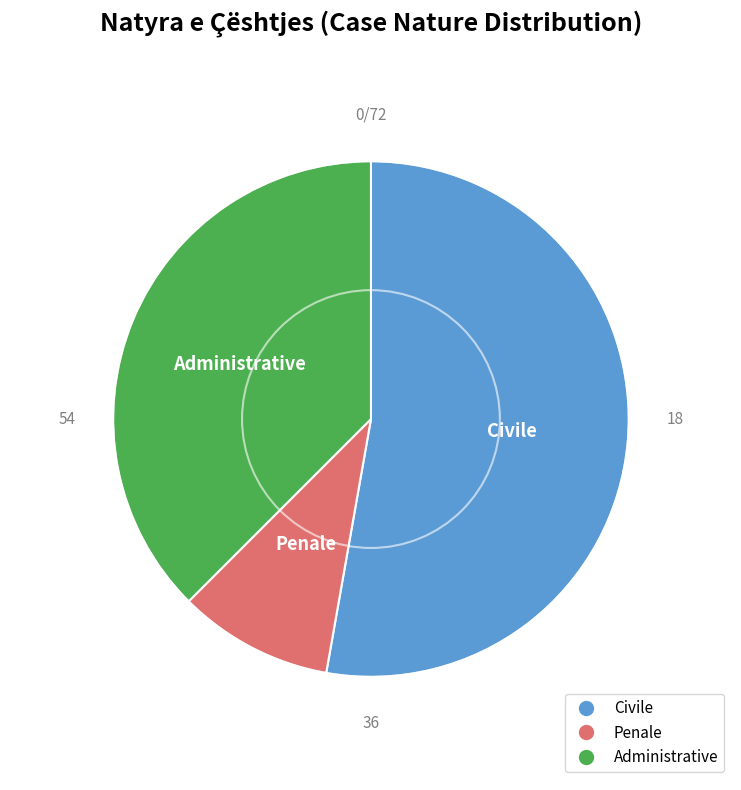

Is it true that Penale is 1% of the pie?

False